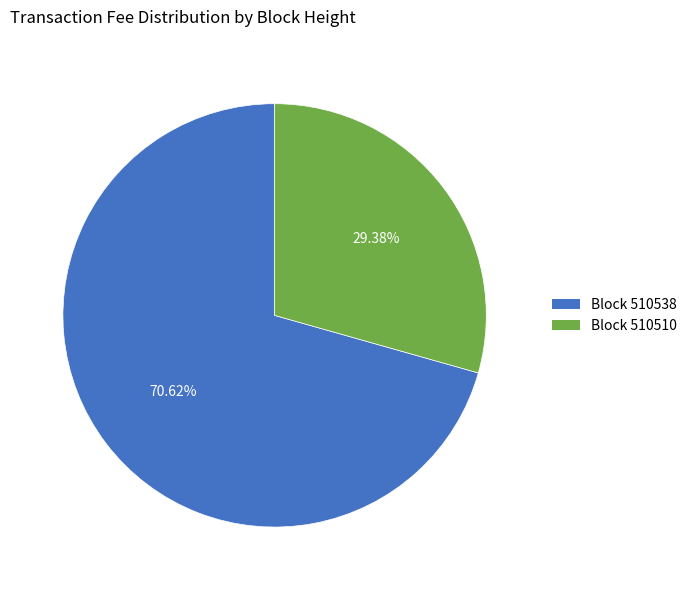

Is there a majority slice in this chart?

Yes